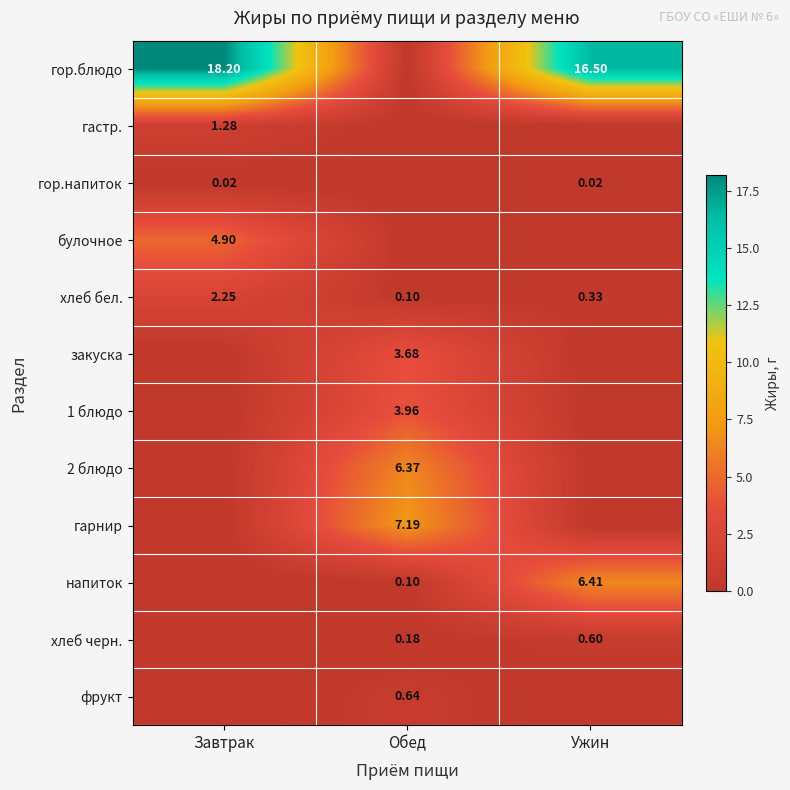

What is the spread (max minus min) of values at Обед?

7.2